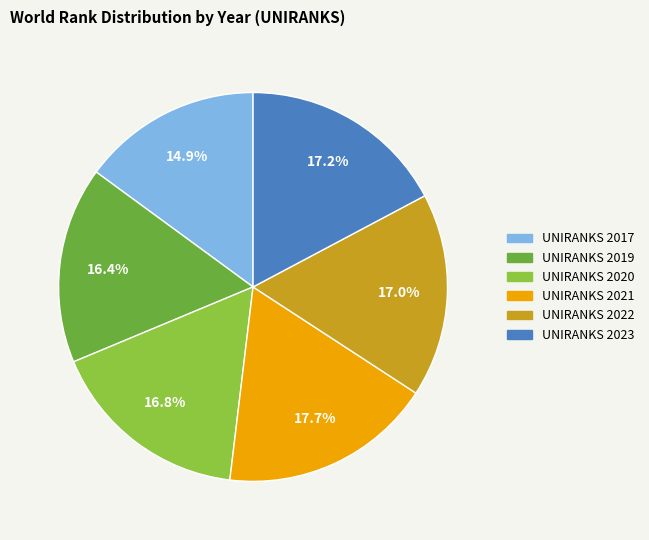

Combined, do UNIRANKS 2019 and UNIRANKS 2021 account for over 50%?

No